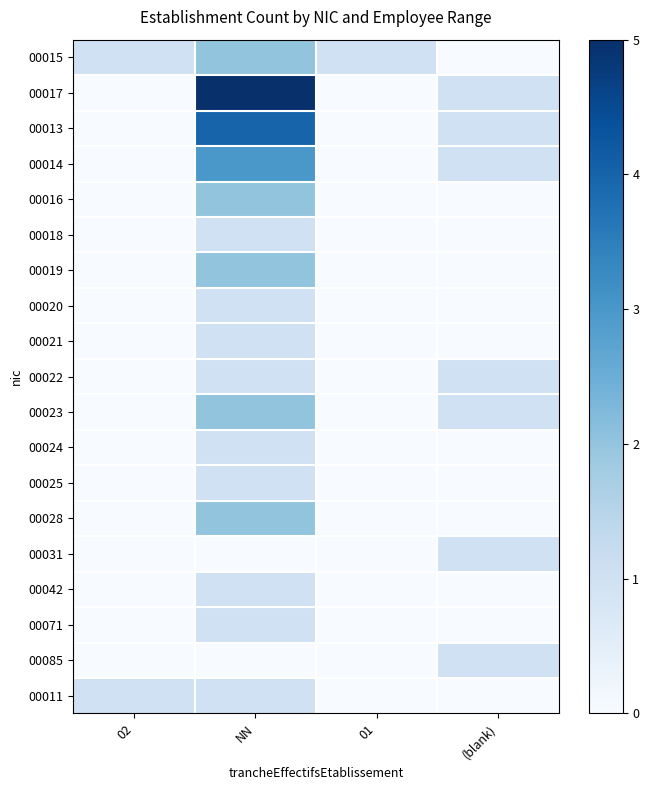

Which series has the largest range (max minus min)?

00017